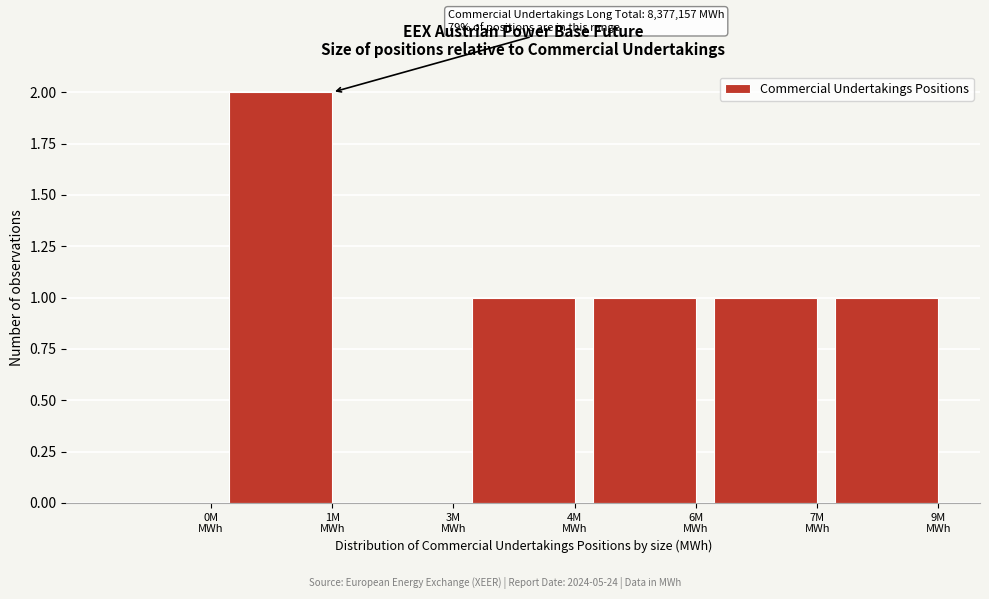

What is the sum of all values?

6